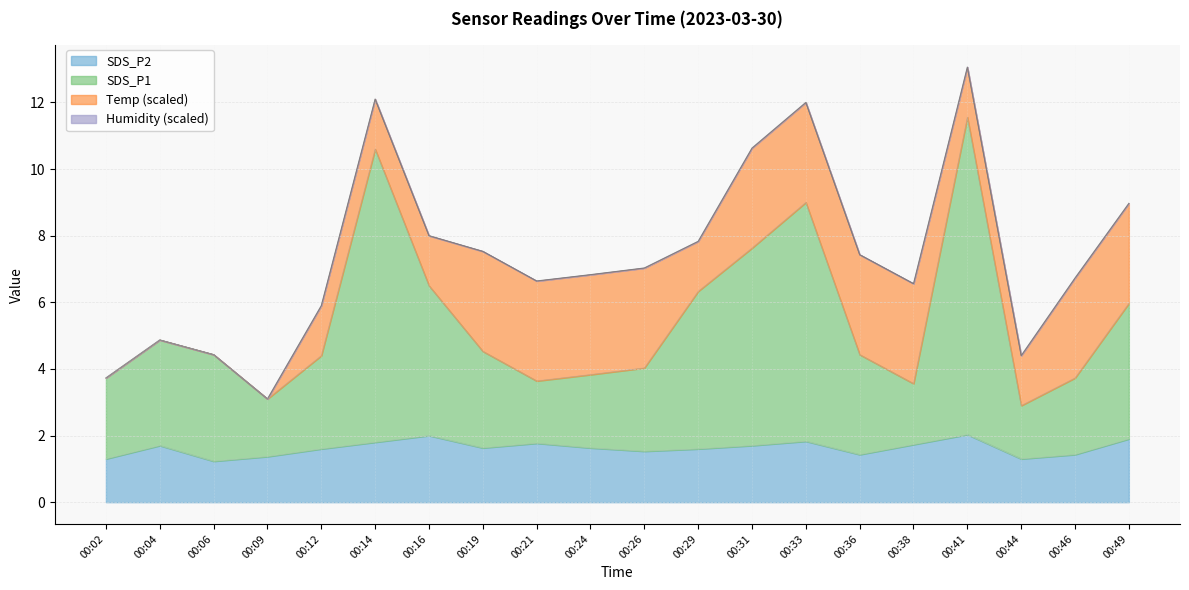

What is the total value across all series at 00:04?

4.9